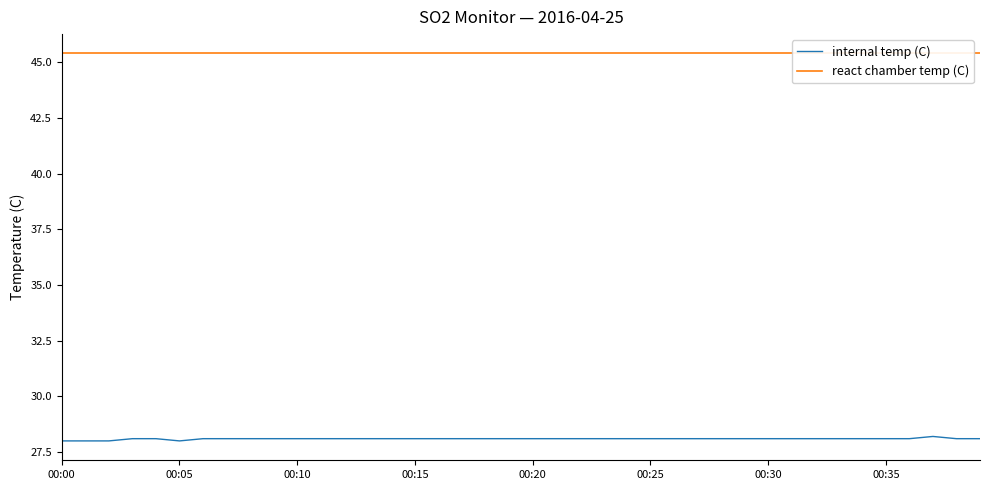

What is the value of the react chamber temp (C) point at the 15th from the left?

45.4